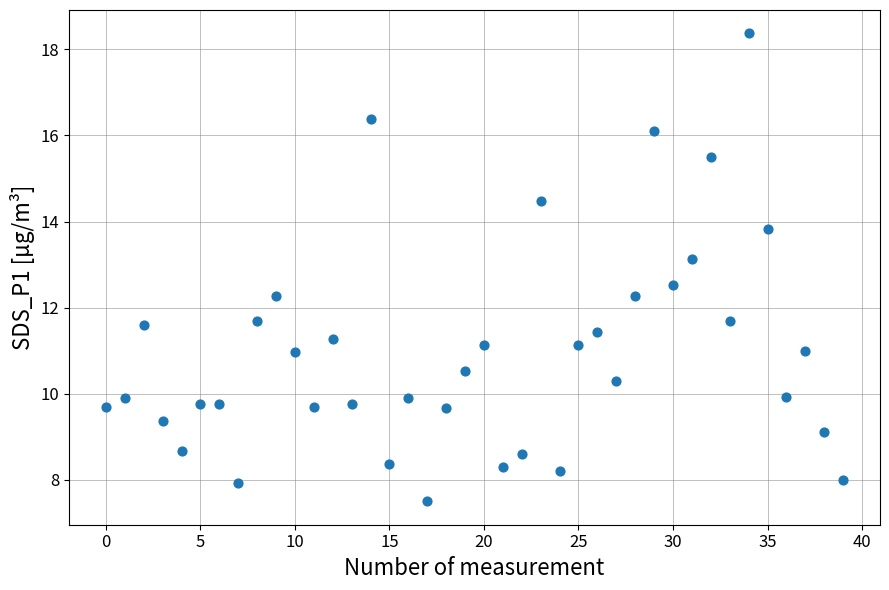

What is the range of Y values (max minus min)?

10.9